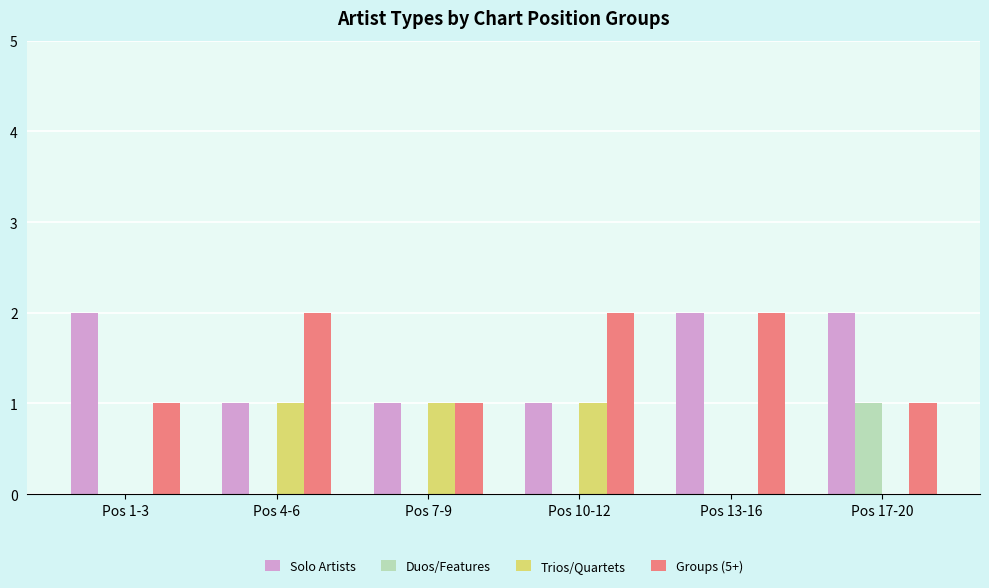

The Trios/Quartets series shows 0 at Pos 1-3. True or false?

True